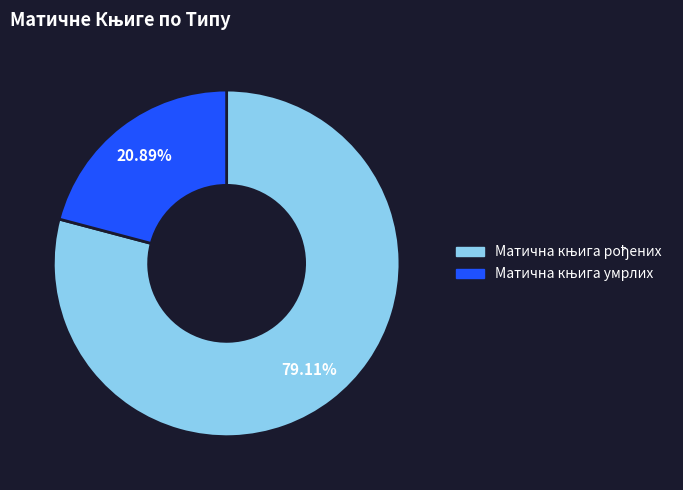

How many segments does this pie chart have?

2